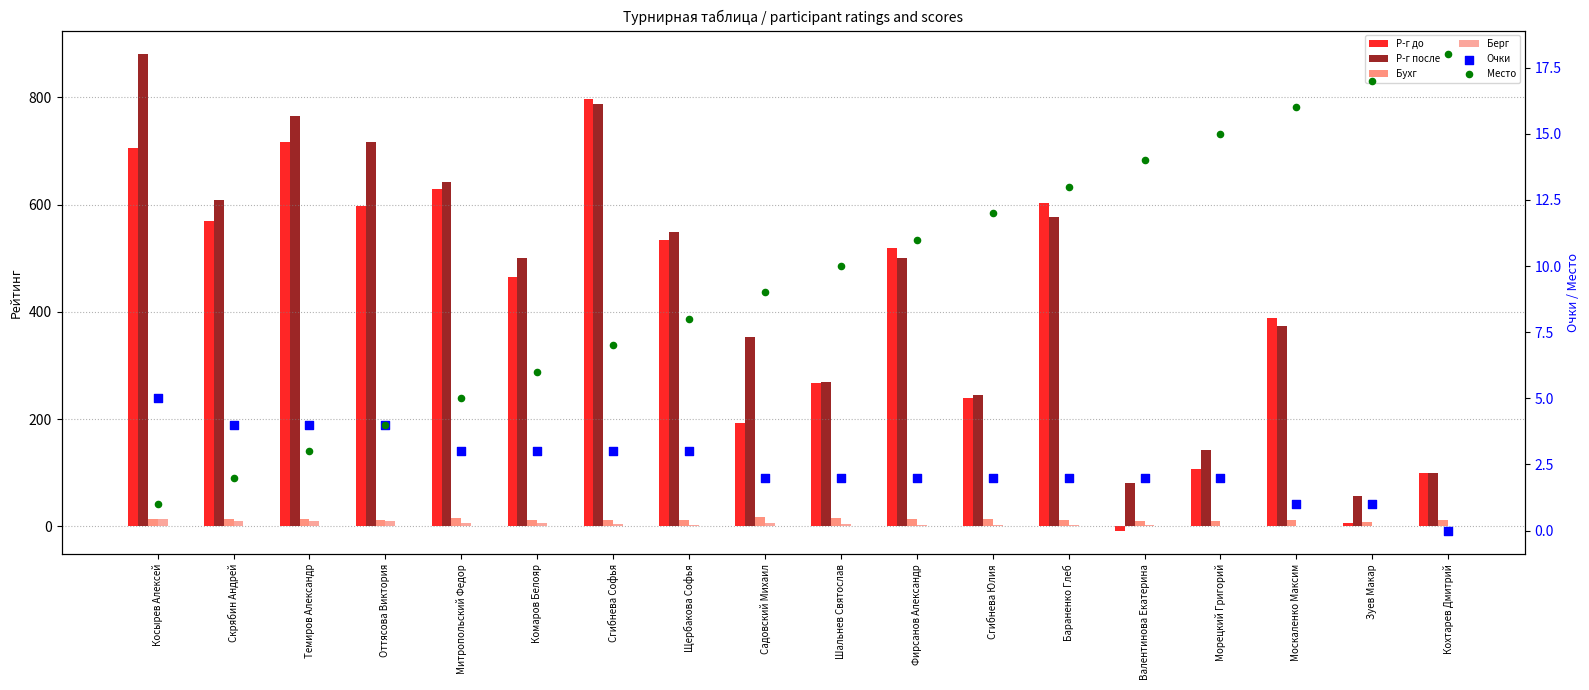

Which series reaches the minimum Y coordinate?

Р-г до